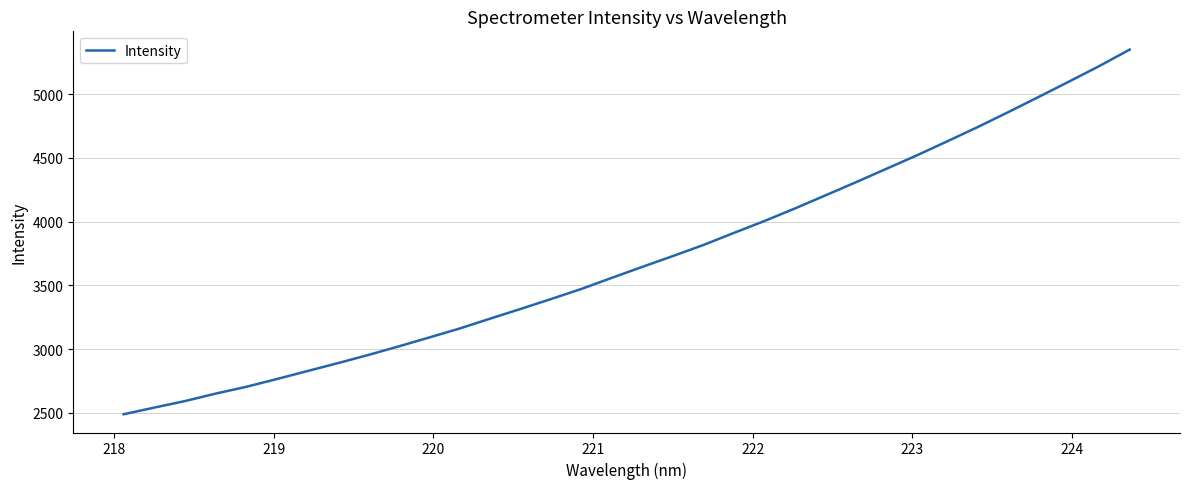

What is the maximum value shown in the chart?

5350.0